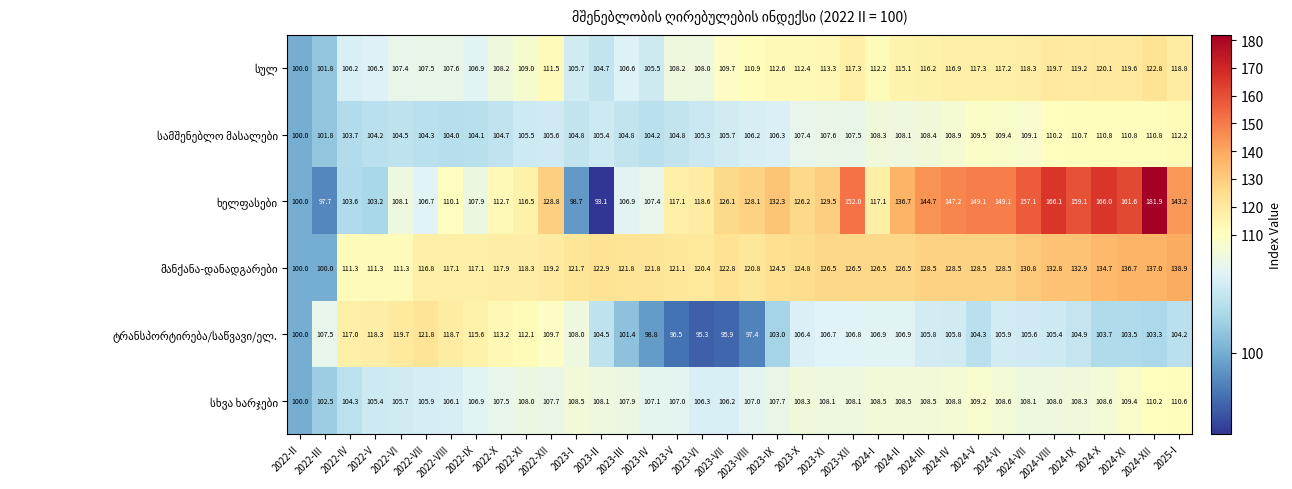

What is the spread (max minus min) of values at 2023-VIII?

30.7